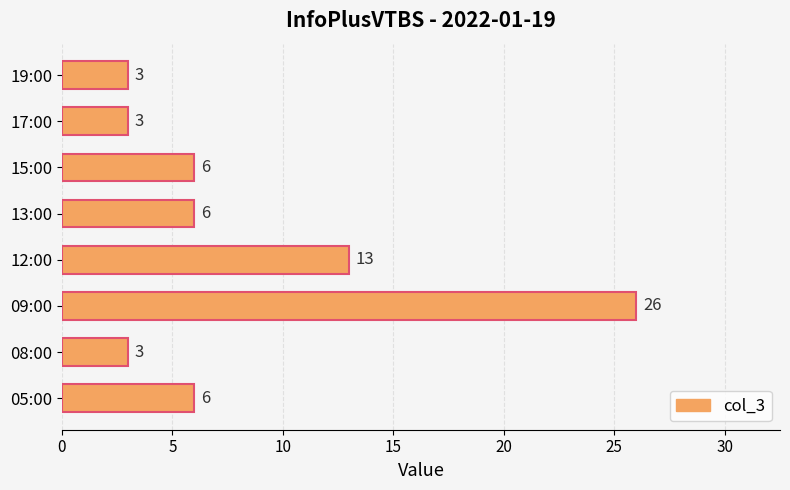

Reading top to bottom, list all the values displayed in this chart.

19:00=3	17:00=3	15:00=6	13:00=6	12:00=13	09:00=26	08:00=3	05:00=6